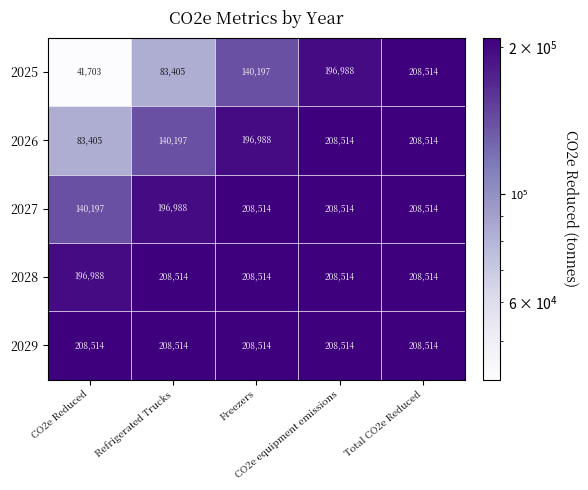

Which series has the widest spread of values?

2025